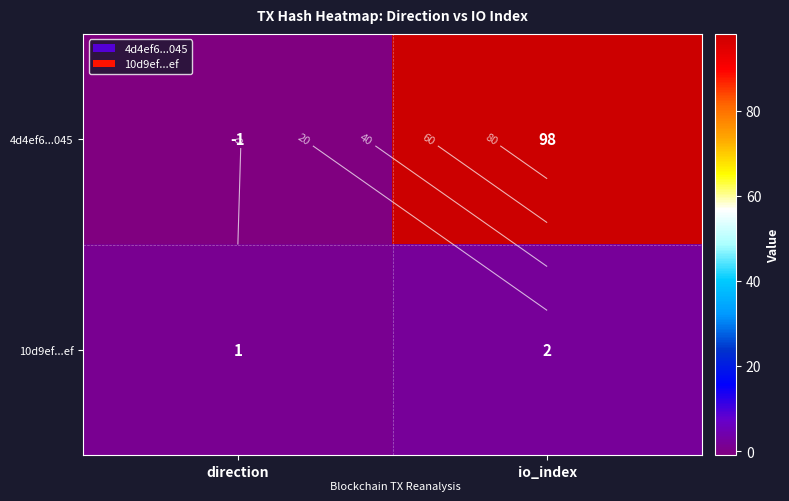

How many data points in 4d4ef6...045 are less than 98?

1